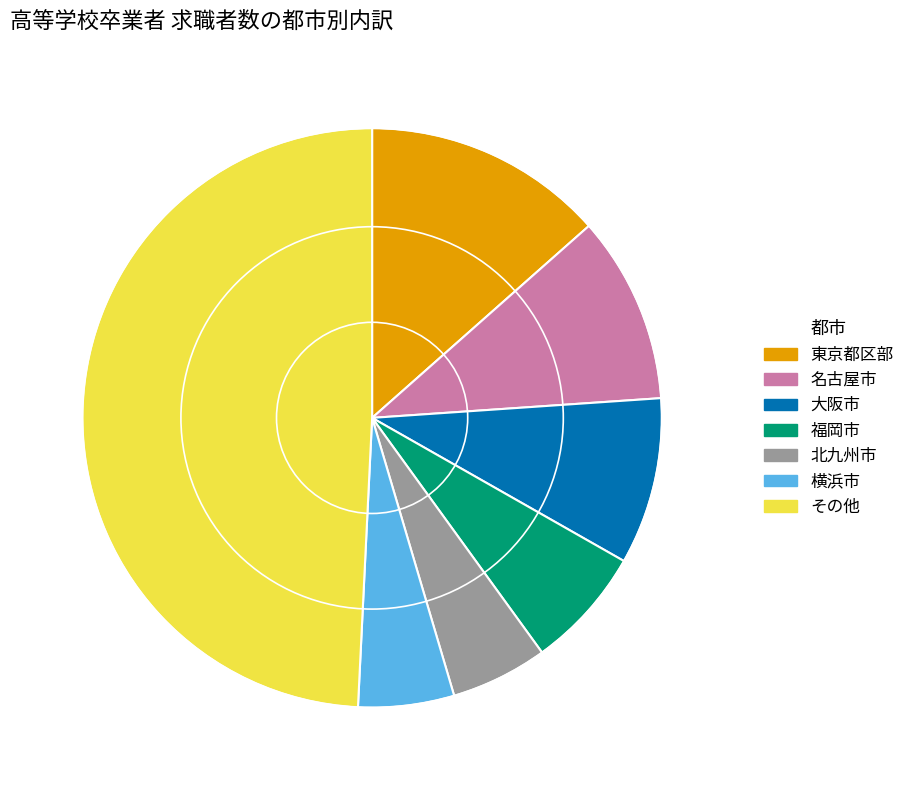

Does any single category account for the majority?

No